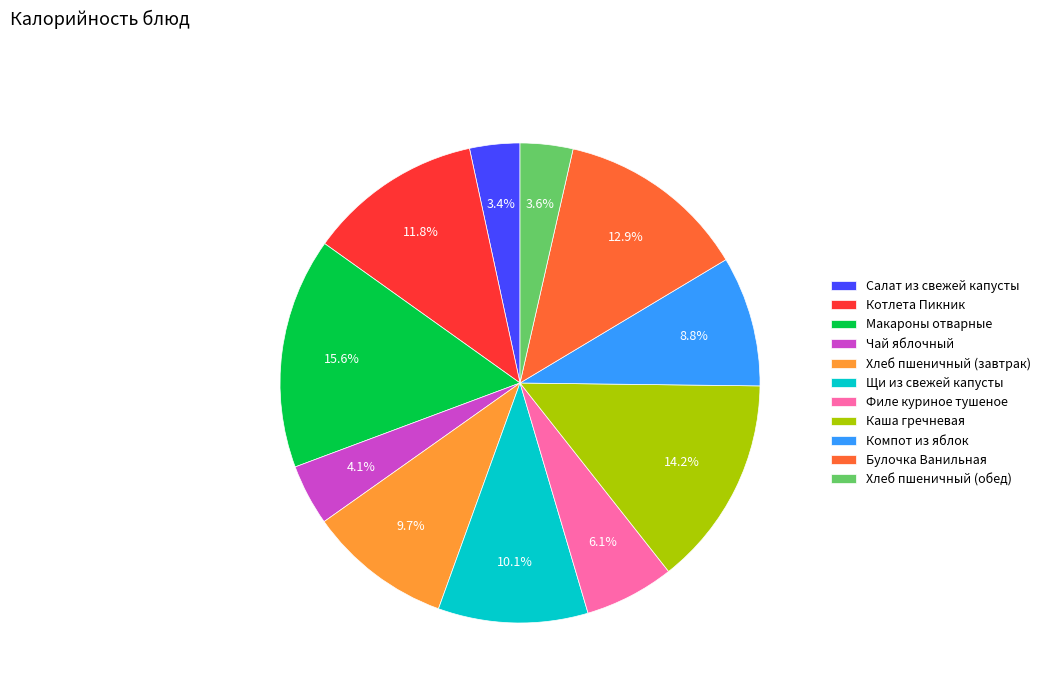

The Филе куриное тушеное slice represents 11% of the pie. True or false?

False